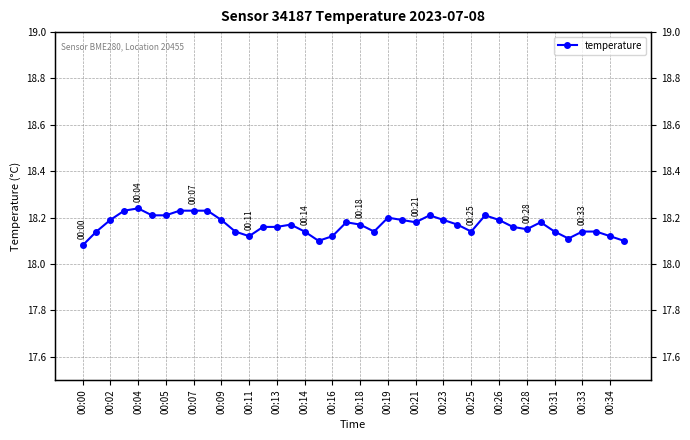

Is this an area chart (filled region under the line)?

No